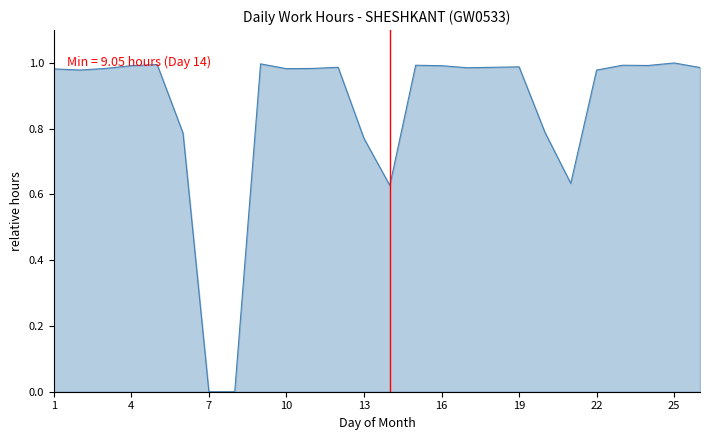

What is the value of the 21st point from the left?

0.6